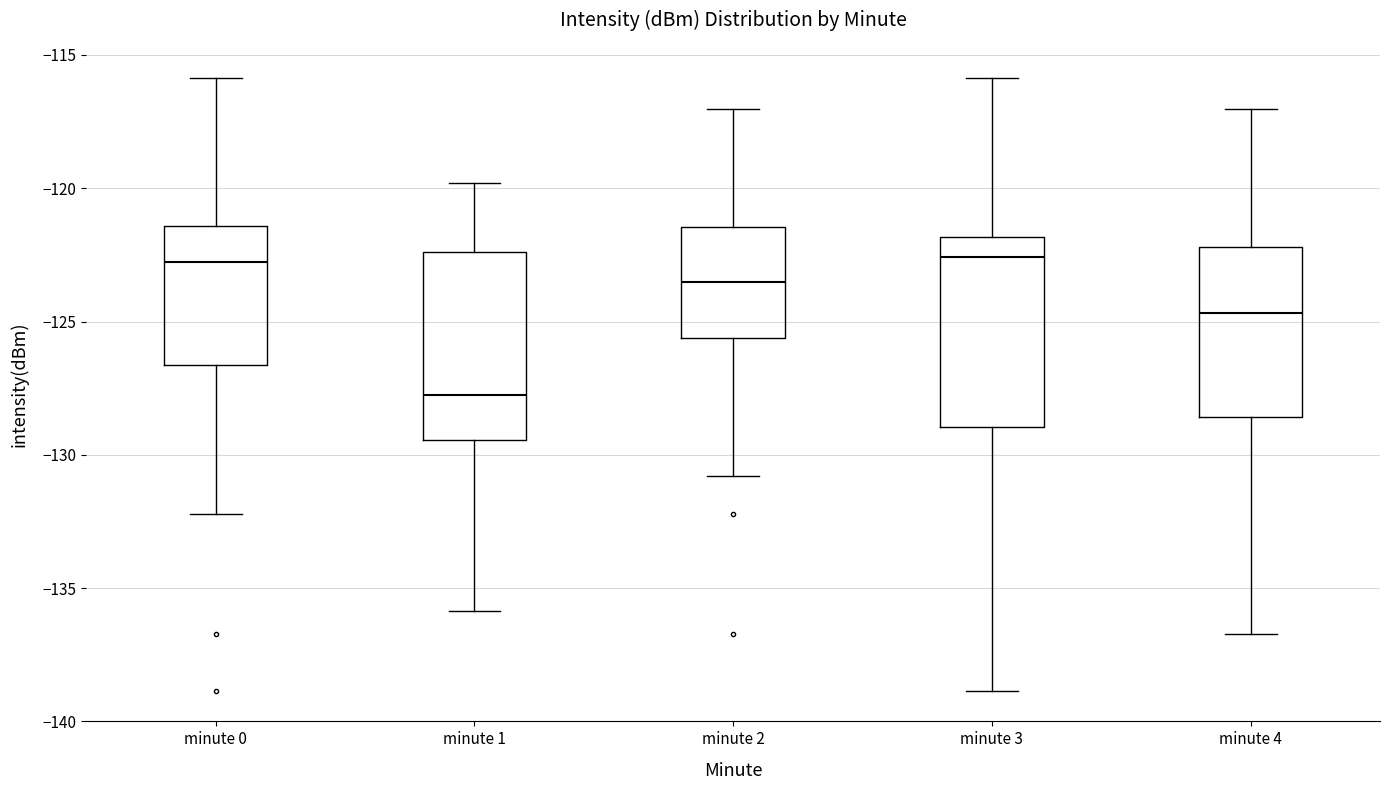

Where does the median line of the box for minute 0 sit on the y-axis? The values are not printed on the chart, so give them approximately, as read against the axis.

-122.5